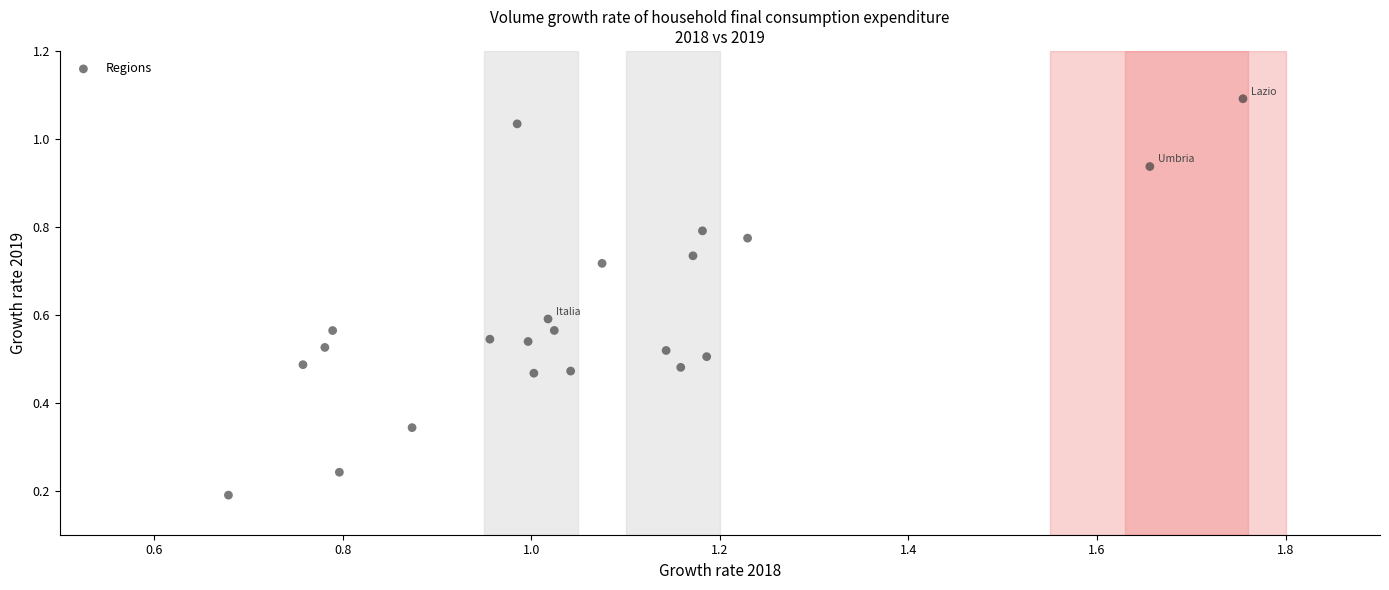

What is the range of X values (max minus min)?

1.1